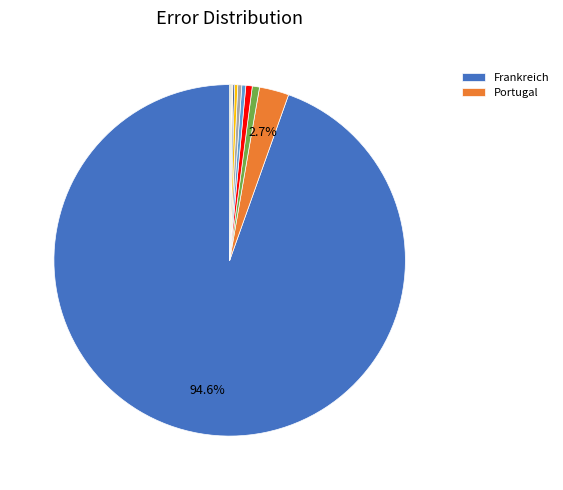

To the nearest percent, what is the average slice percentage?

8%